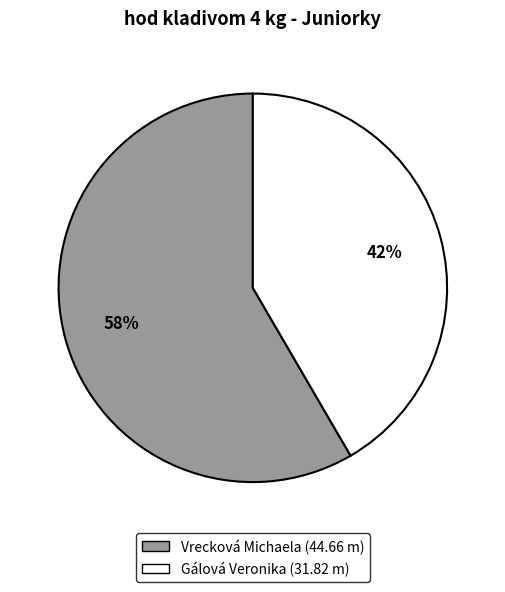

Which slice is the smallest?

Gálová Veronika